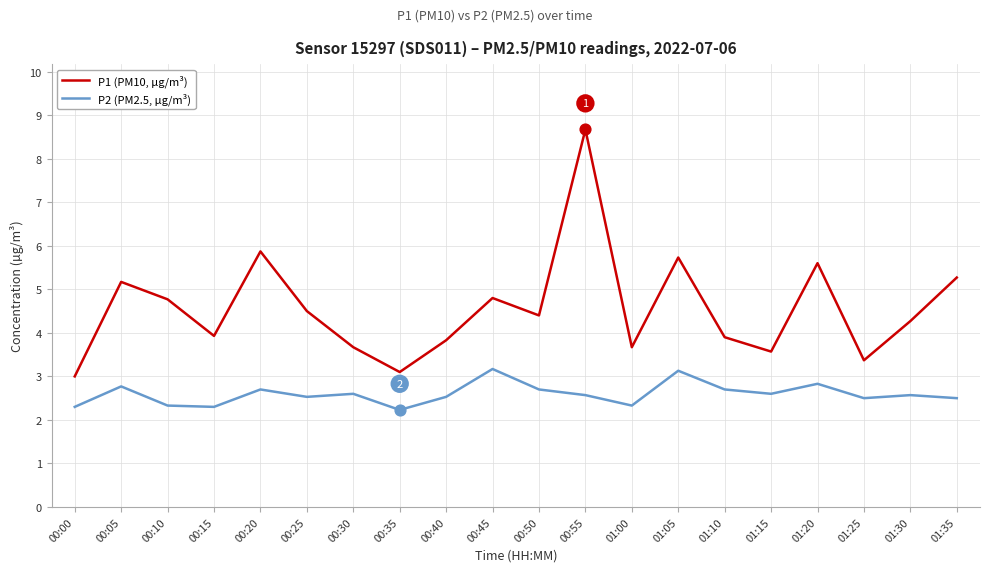

What are all the series names shown in the legend?

P1 (PM10, µg/m³), P2 (PM2.5, µg/m³)